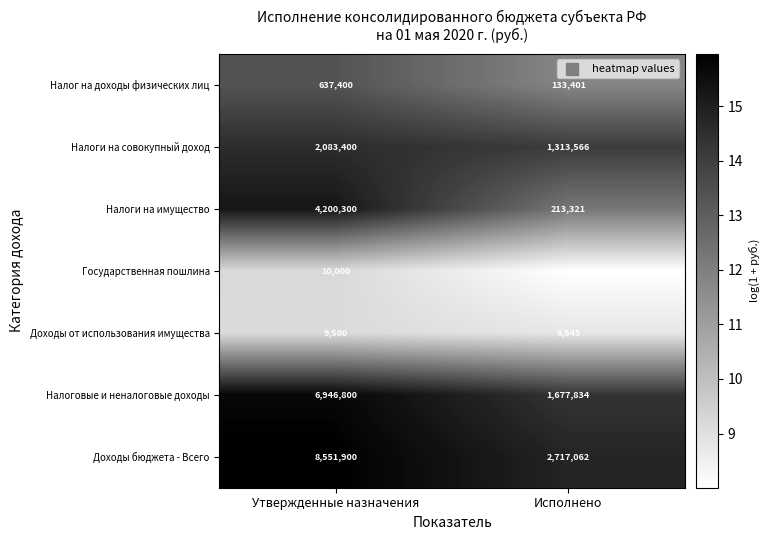

What is the difference between the Налоги на имущество values at Исполнено and Утвержденные назначения?

3986979